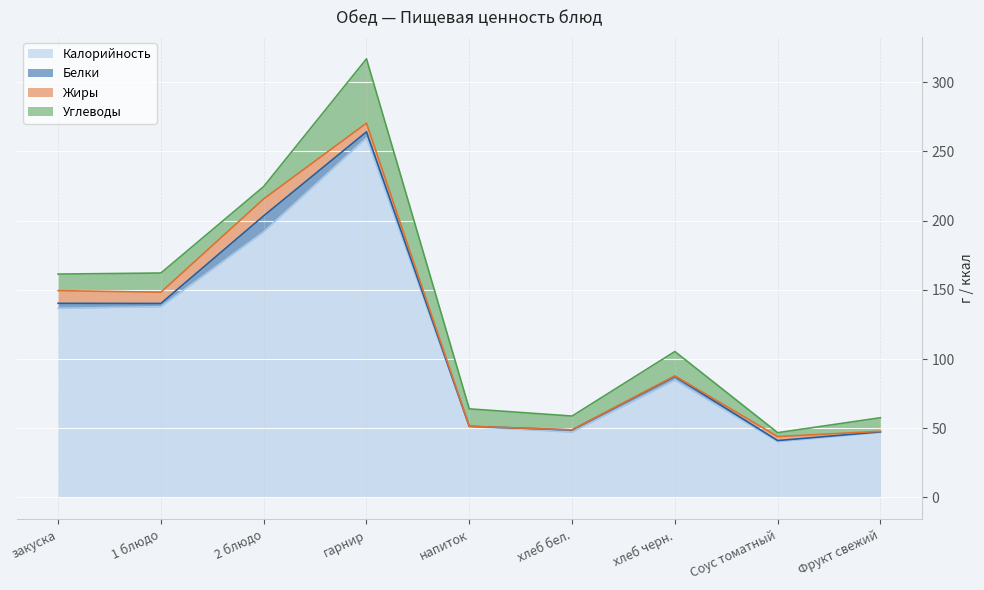

Rank the series at хлеб бел. from lowest to highest value.

Жиры, Белки, Углеводы, Калорийность